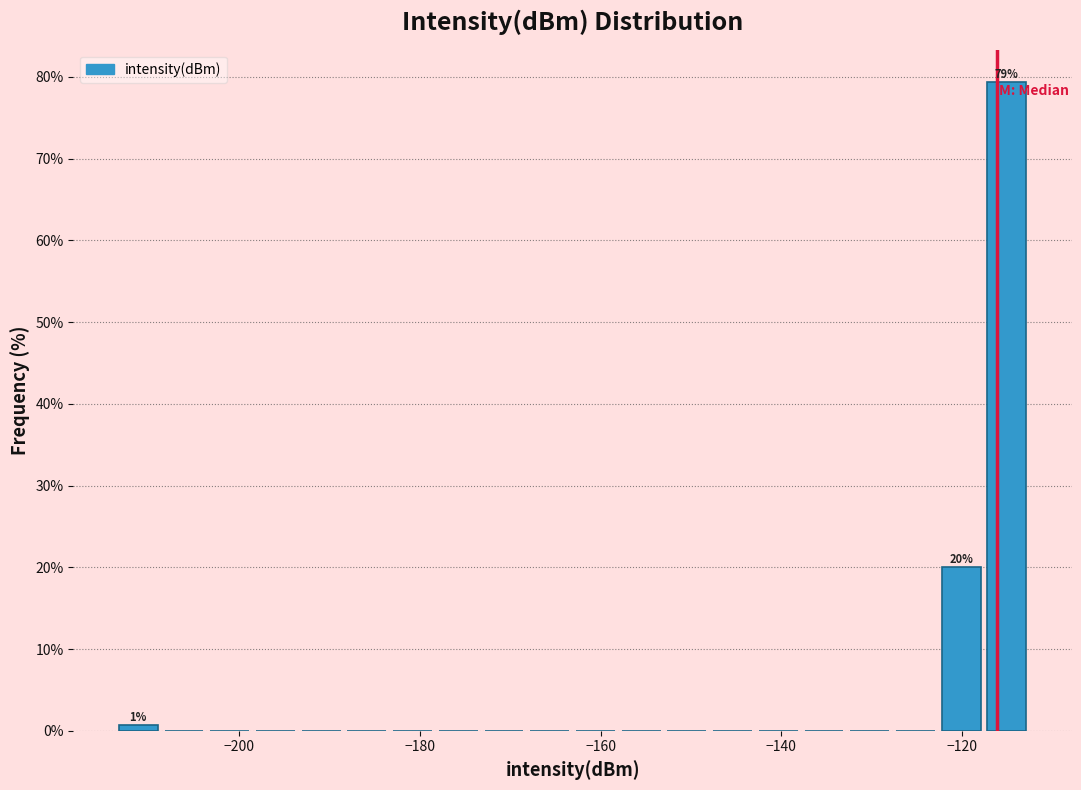

Around what value on the x-axis is the tallest bar? Give the approximate position of its centre, as read against the axis.

-116